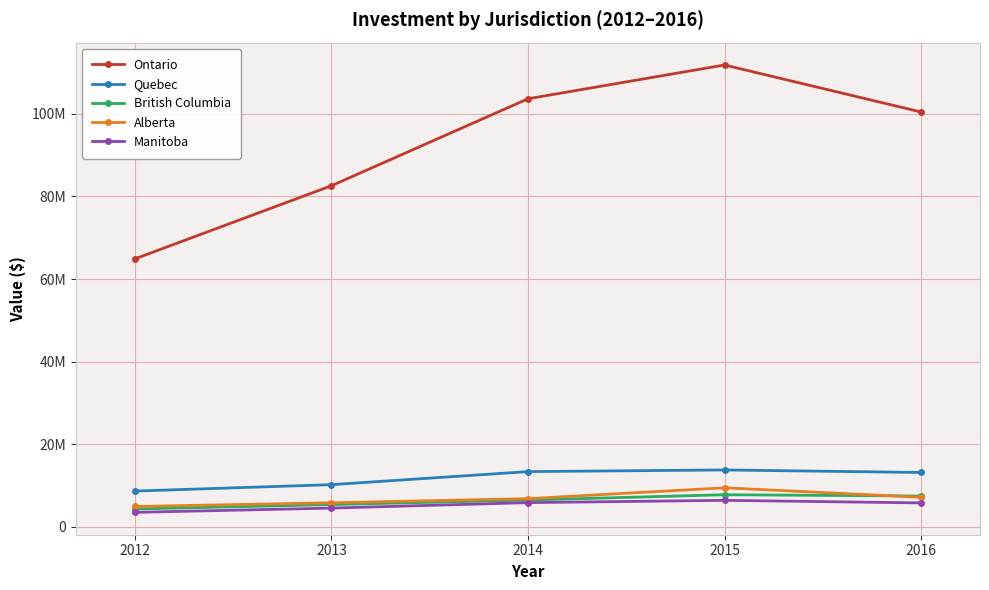

Does the chart have visible grid lines?

Yes